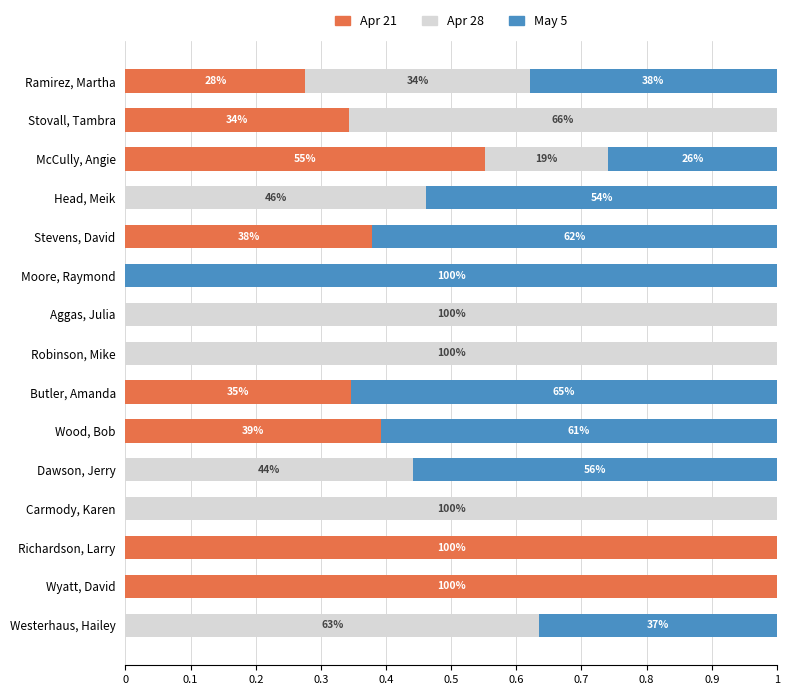

What are all the series names shown in the legend?

Apr 21, Apr 28, May 5